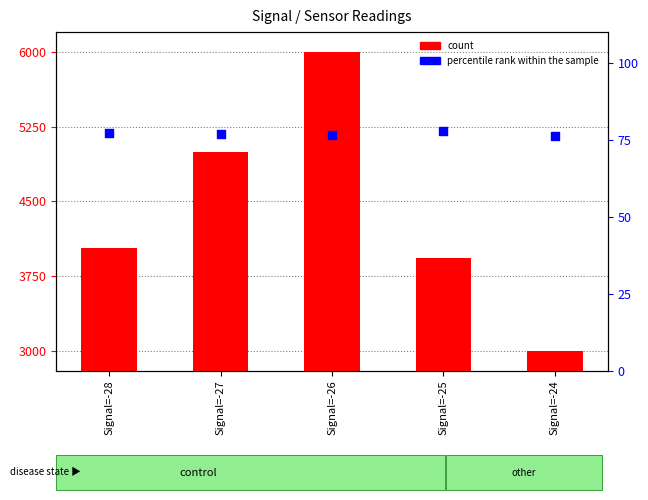

Which series contains the lowest Y value?

percentile rank within the sample